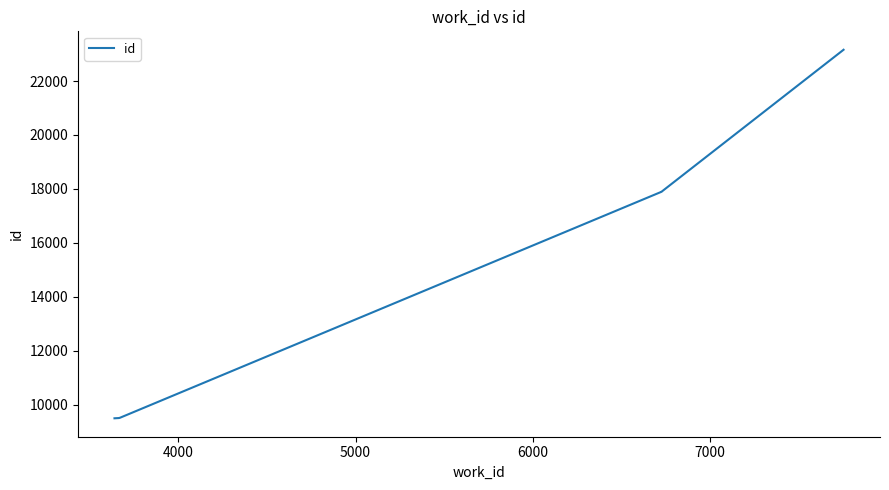

What is the sum of all values?

125532